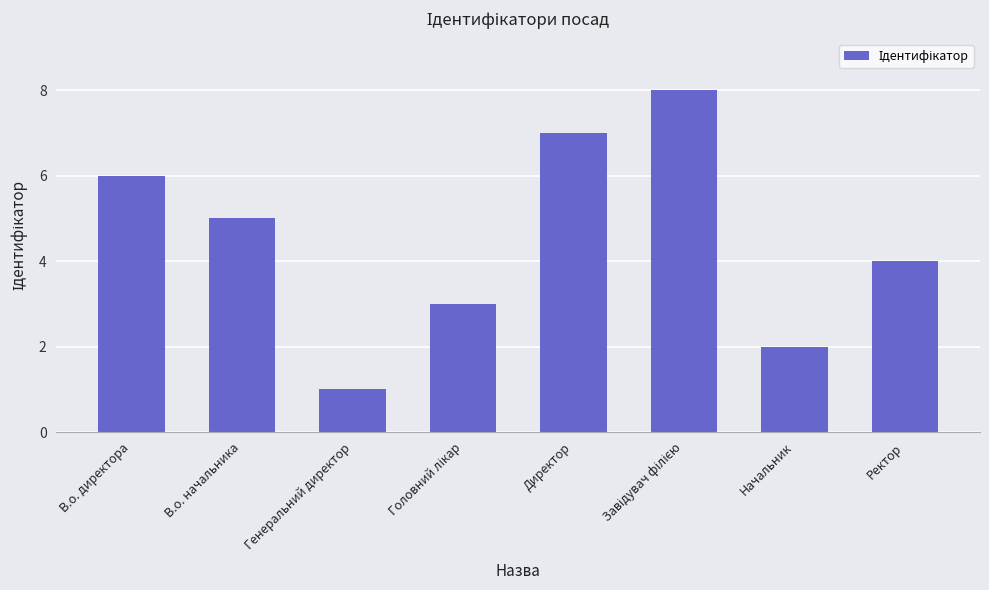

What is the difference between the maximum and minimum values?

7